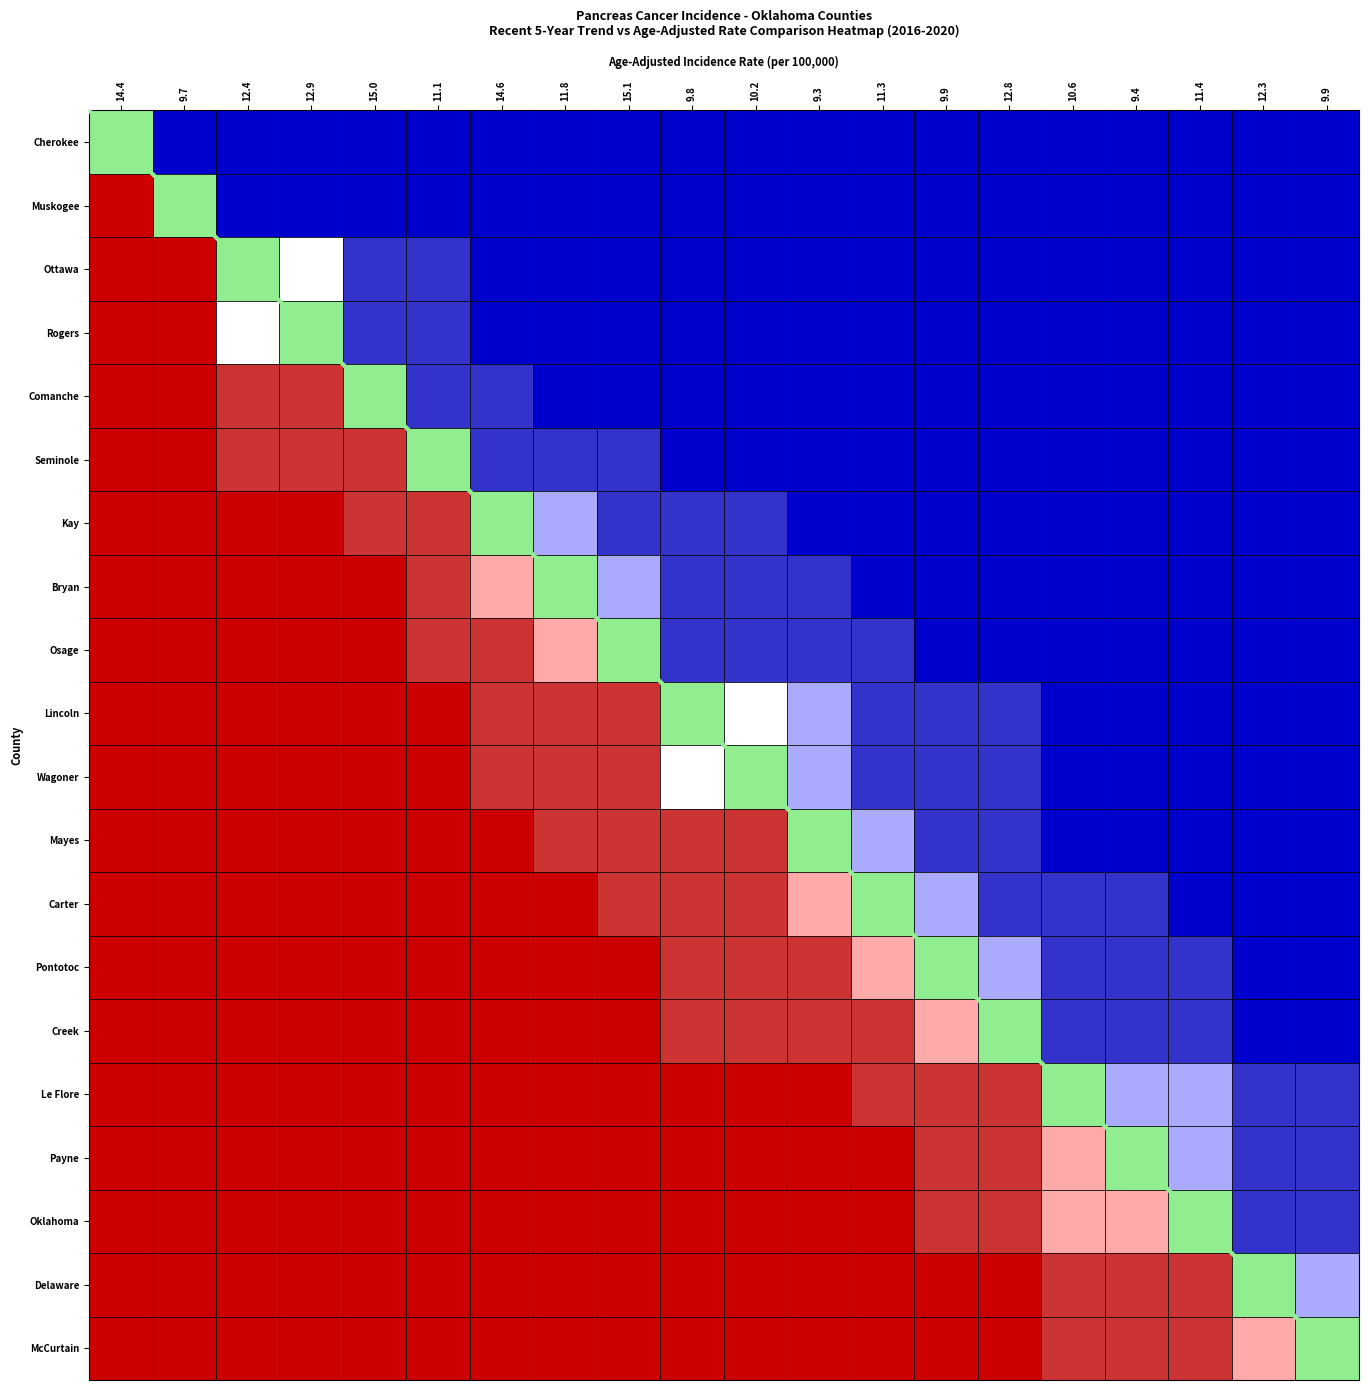

What value does the Delaware County series have at Lincoln?

1.6